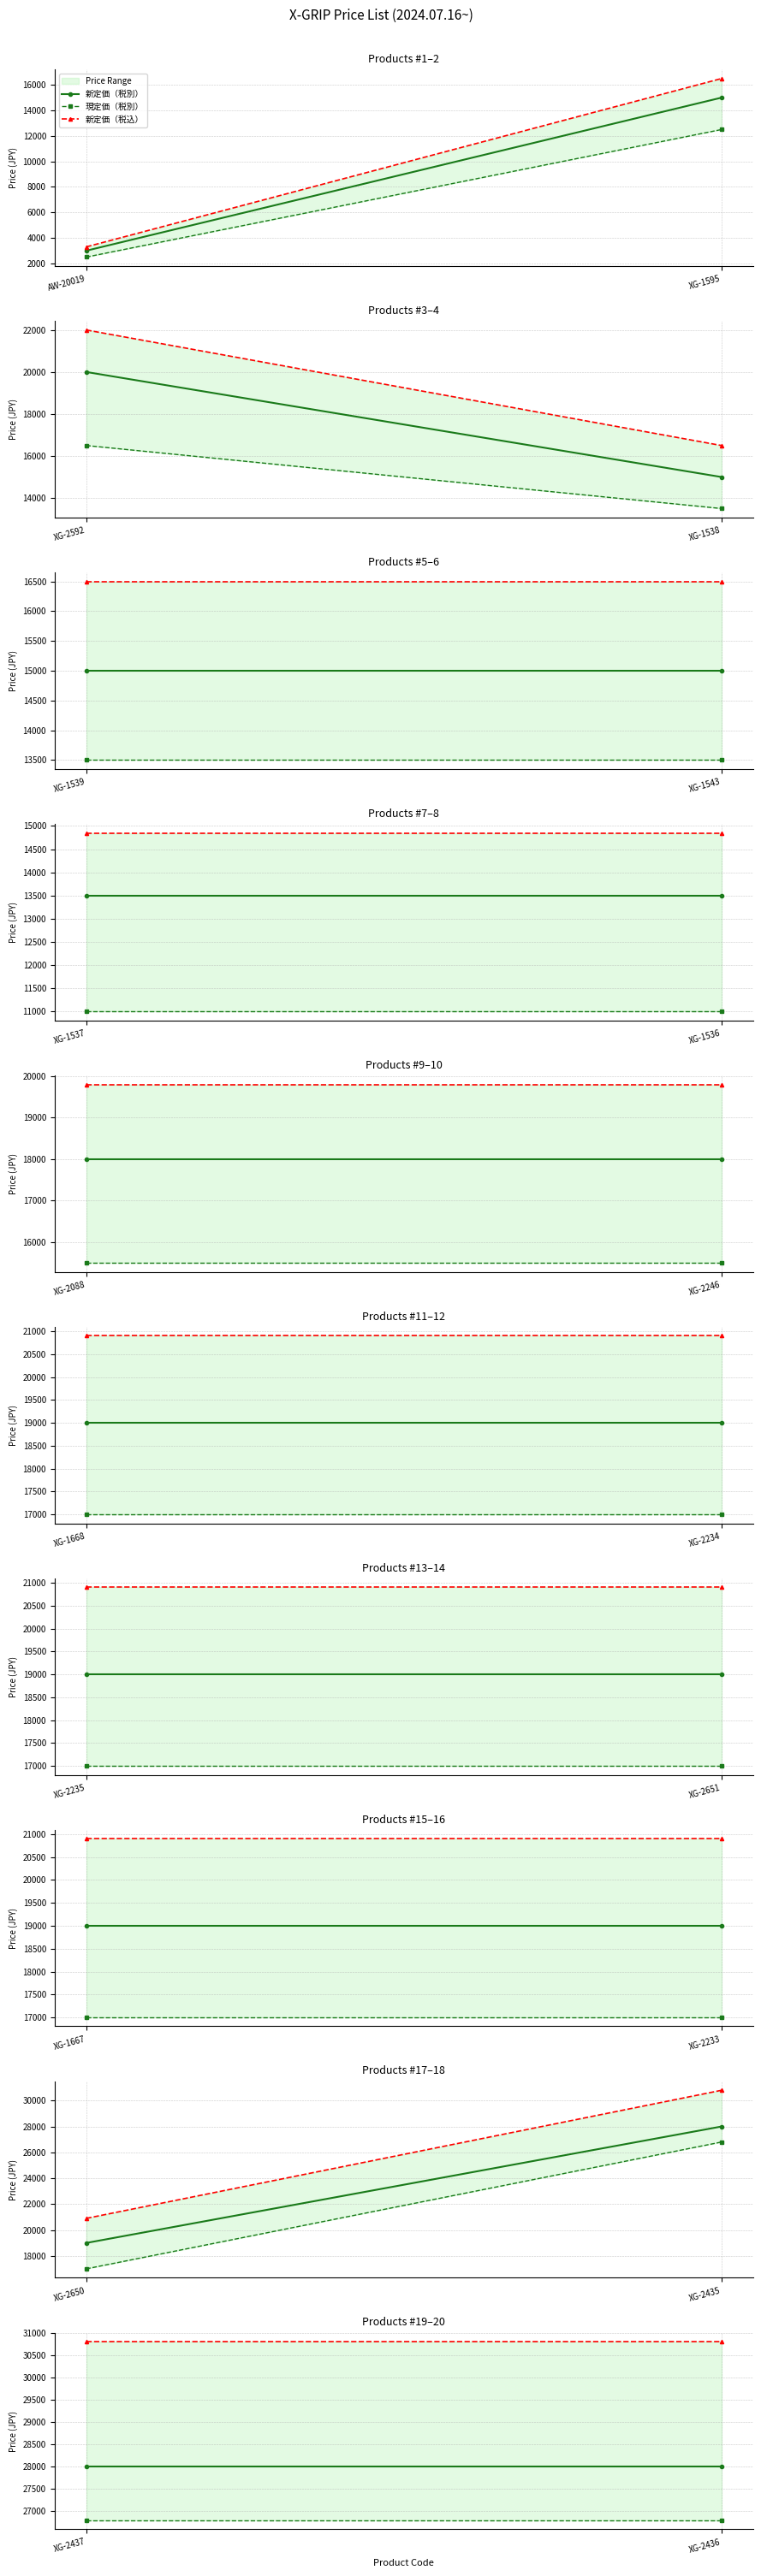

At which label does 現定価（税別） reach its minimum?

XG-2437